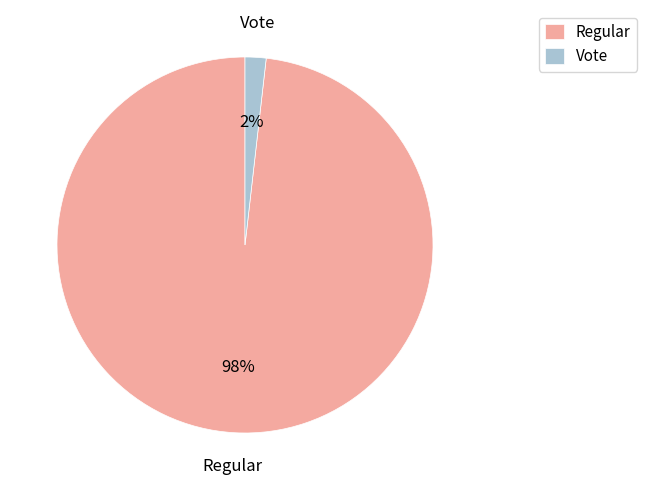

Is it true that Vote is 8% of the pie?

False